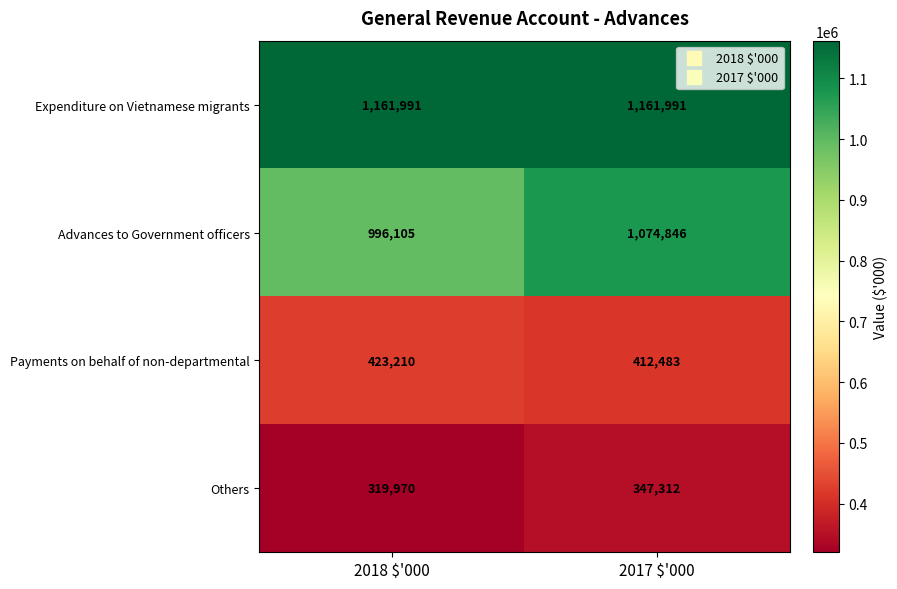

At how many categories does at least one series exceed 883462?

2